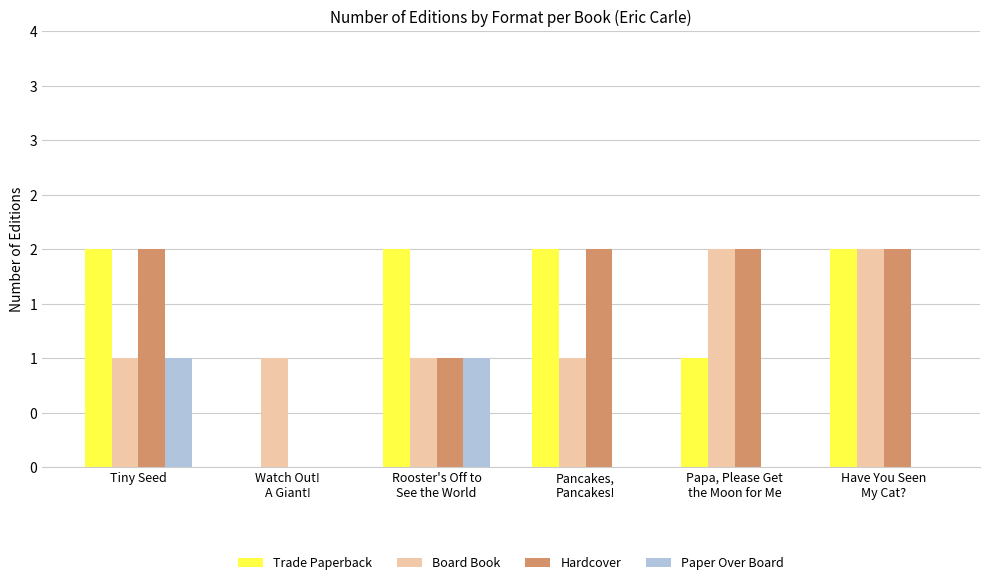

What are all the series names shown in the legend?

Trade Paperback, Board Book, Hardcover, Paper Over Board